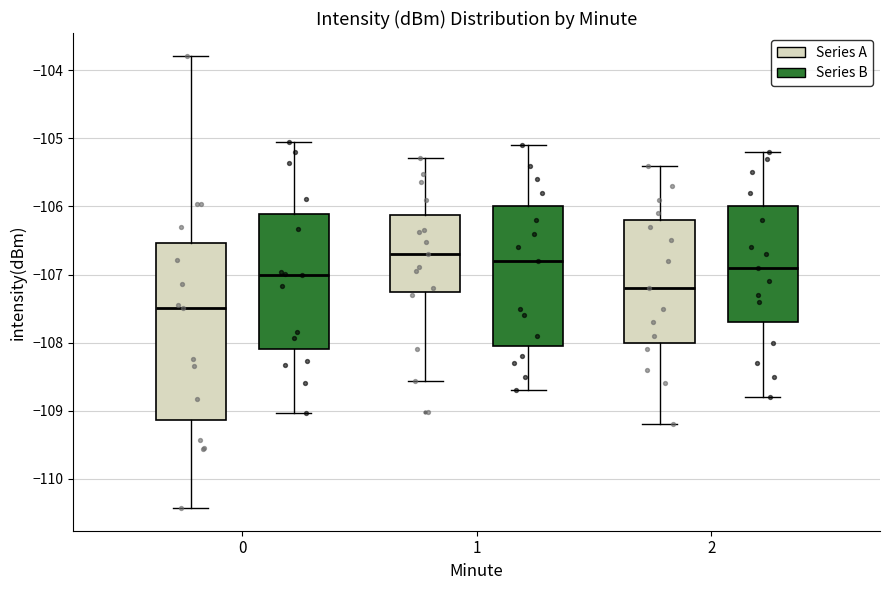

Reading left to right, read every box against the y-axis: the position of its median line, the range the box covers, and the ends of its whiskers. The values are not printed on the chart, so give them approximately, as read against the axis.

0 (Series A): median -107.5, box -109.1 to -106.5, whiskers -110.4 to -103.8
0 (Series B): median -107.0, box -108.1 to -106.1, whiskers -109.0 to -105.1
1 (Series A): median -106.7, box -107.2 to -106.1, whiskers -108.6 to -105.3
1 (Series B): median -106.8, box -108.0 to -106.0, whiskers -108.7 to -105.1
2 (Series A): median -107.2, box -108.0 to -106.2, whiskers -109.2 to -105.4
2 (Series B): median -106.9, box -107.7 to -106.0, whiskers -108.8 to -105.2